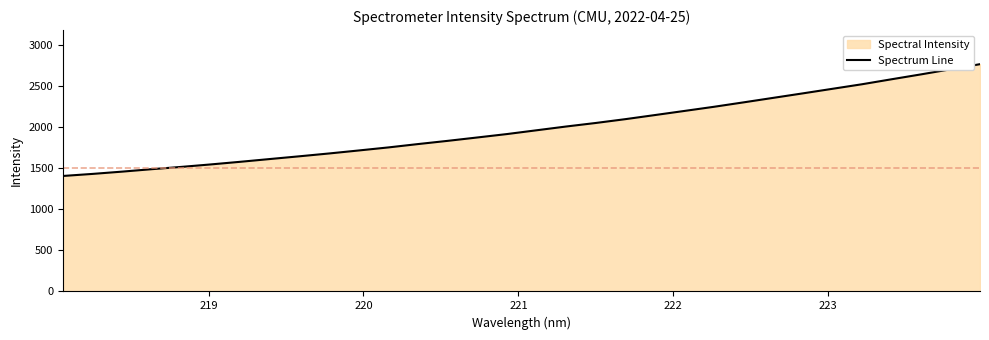

What is the value of the 23rd point from the left?

2247.5